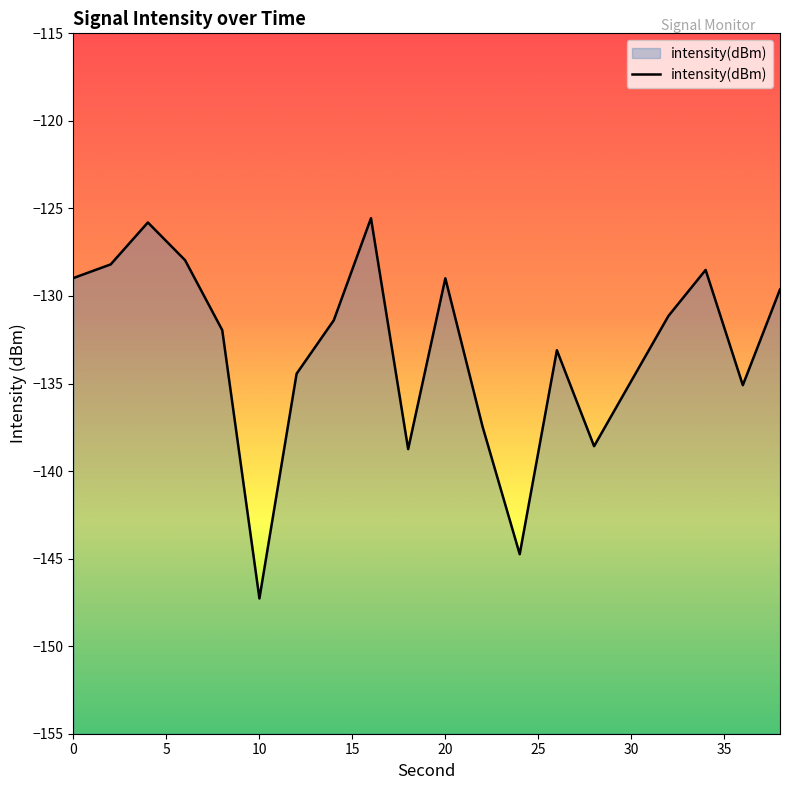

How many values exceed -131?

8